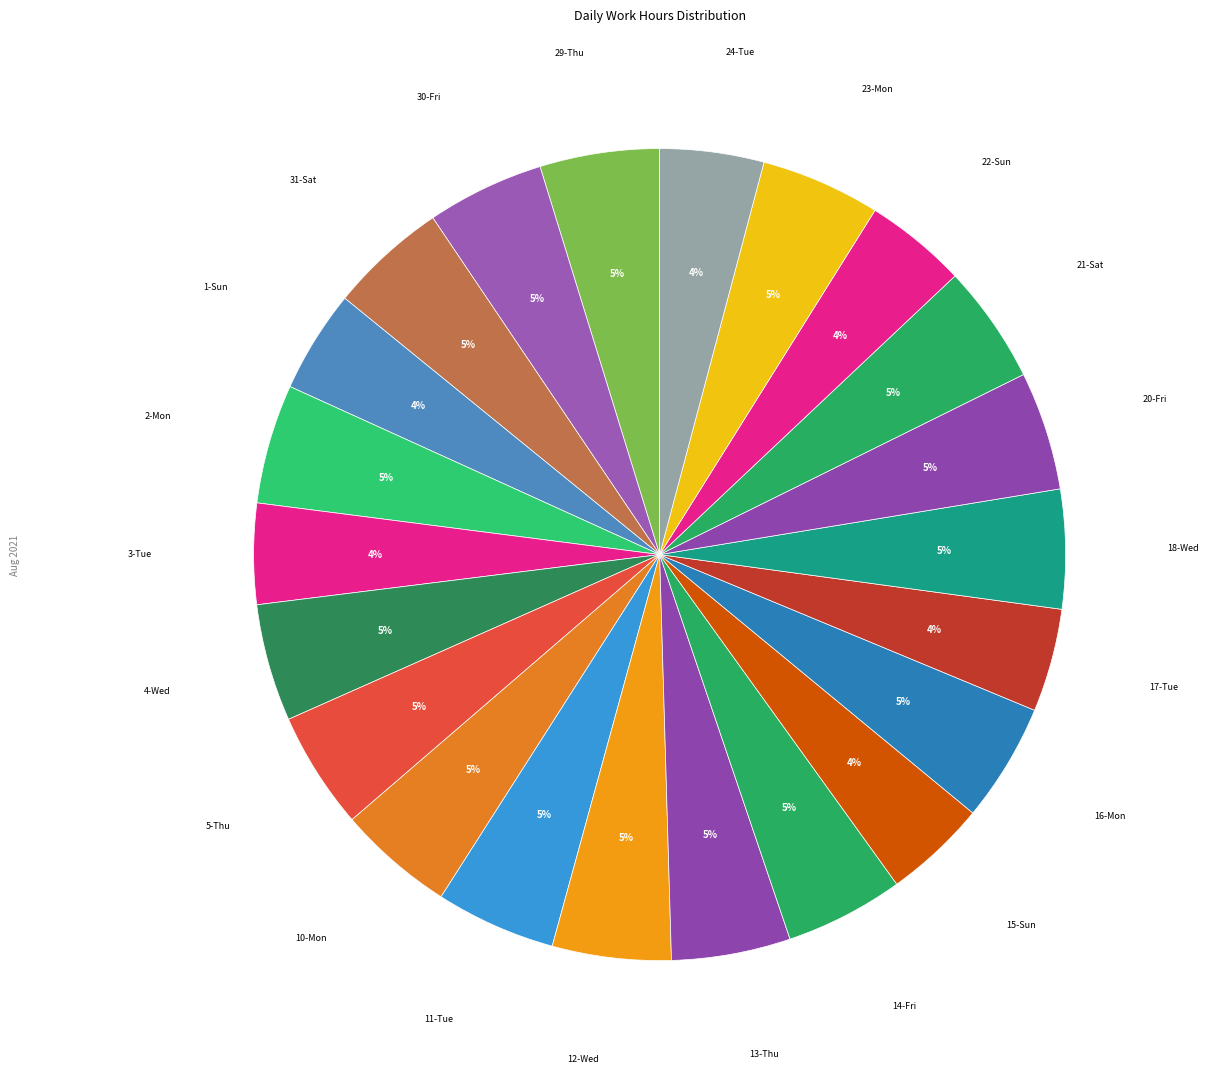

Is 1-Sun the majority of the pie?

No